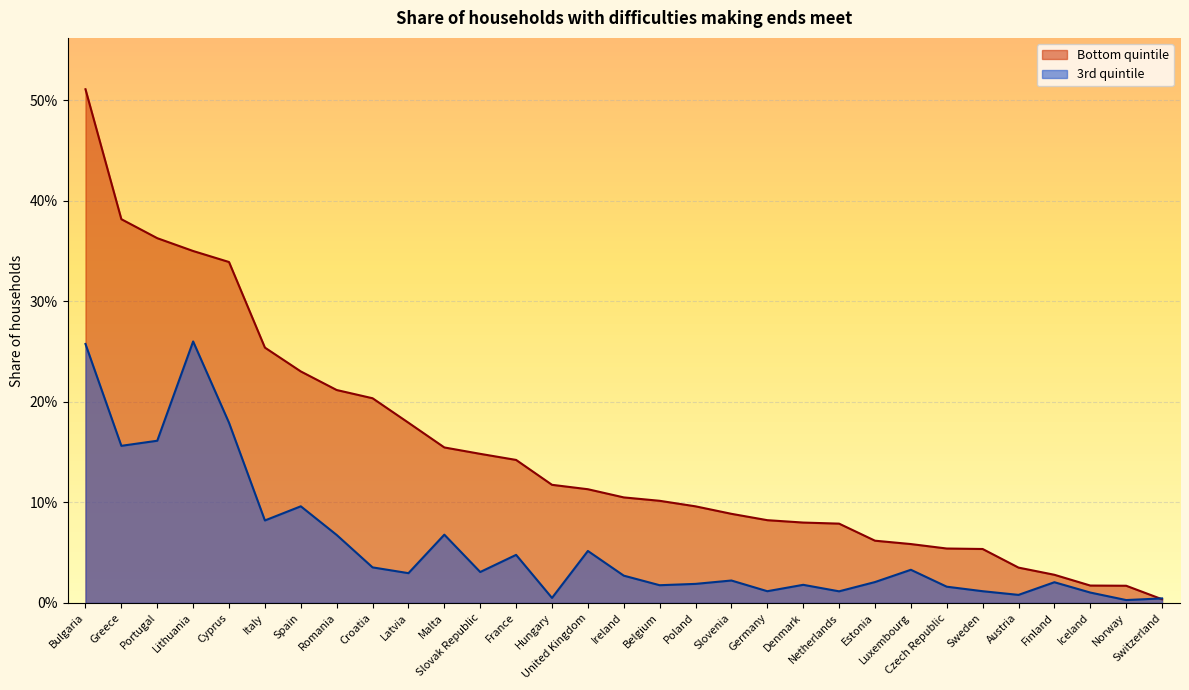

Which label corresponds to the largest value in the chart?

Bulgaria